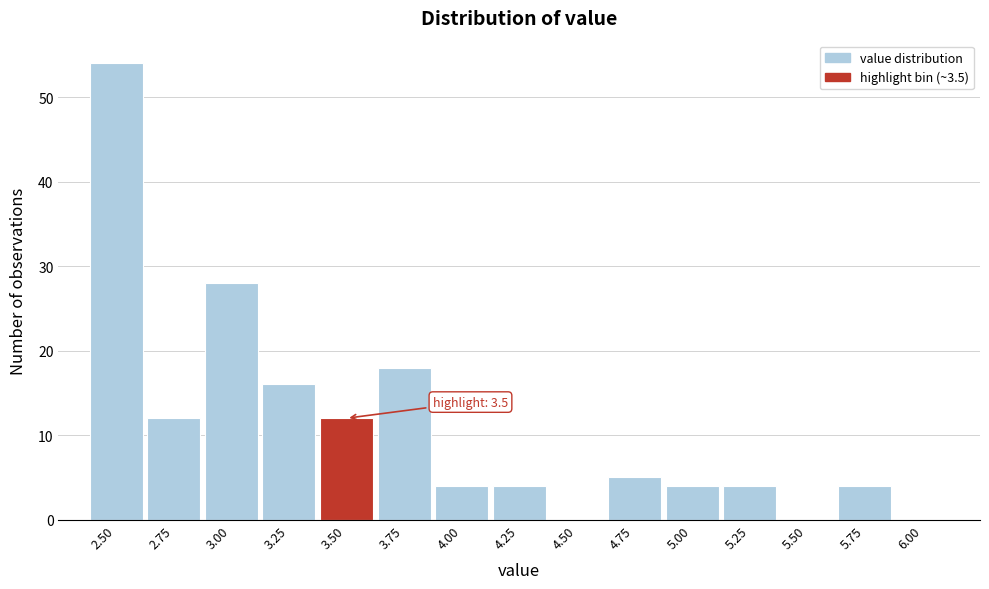

Reading right to left, list all the values displayed in this chart.

6.00=0	5.75=4	5.50=0	5.25=4	5.00=4	4.75=5	4.50=0	4.25=4	4.00=4	3.75=18	3.50=12	3.25=16	3.00=28	2.75=12	2.50=54